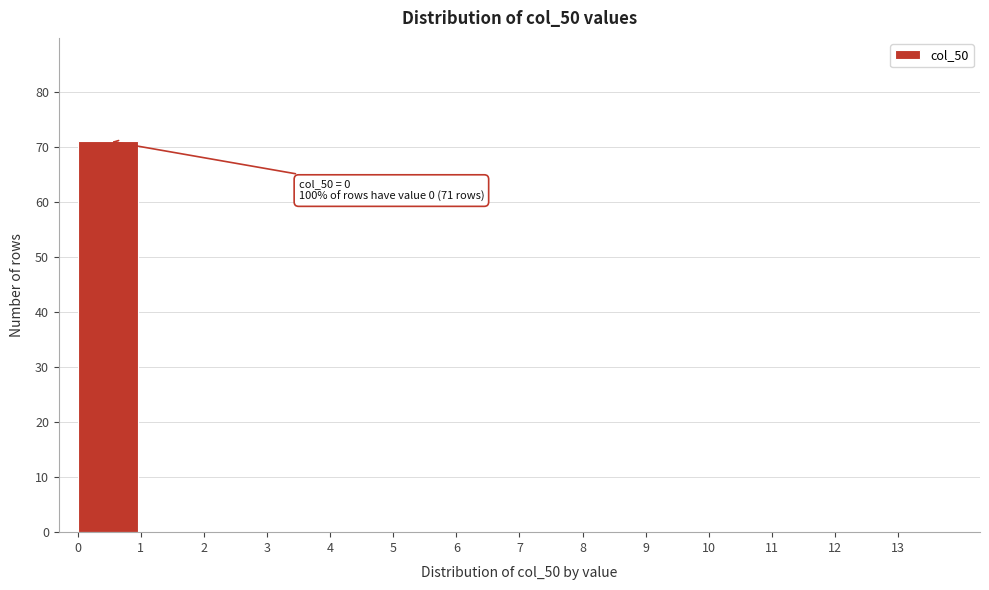

Over which range of the x-axis is the bar tallest?

0 to 1